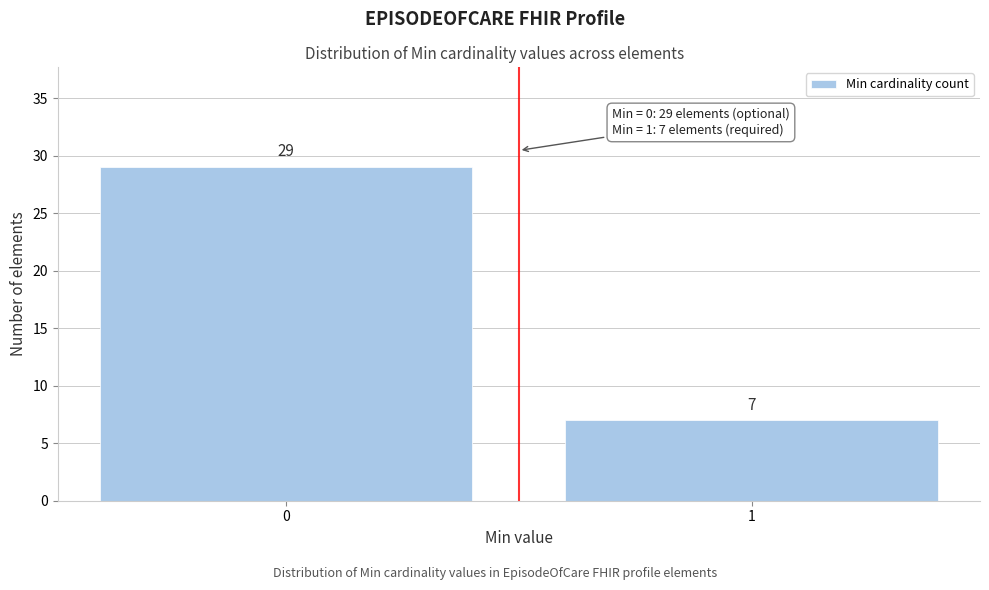

Reading left to right, what are all the values shown in this chart?

29	7